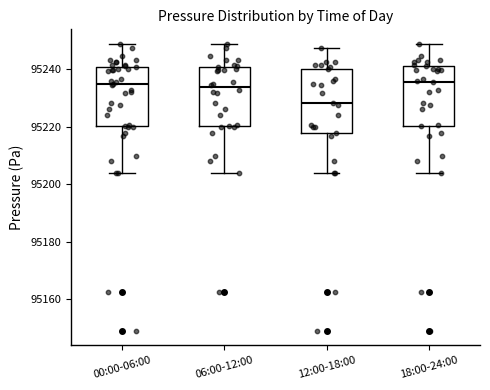

Where is the lower edge of the box for 18:00-24:00 on the y-axis? The values are not printed on the chart, so give them approximately, as read against the axis.

95220